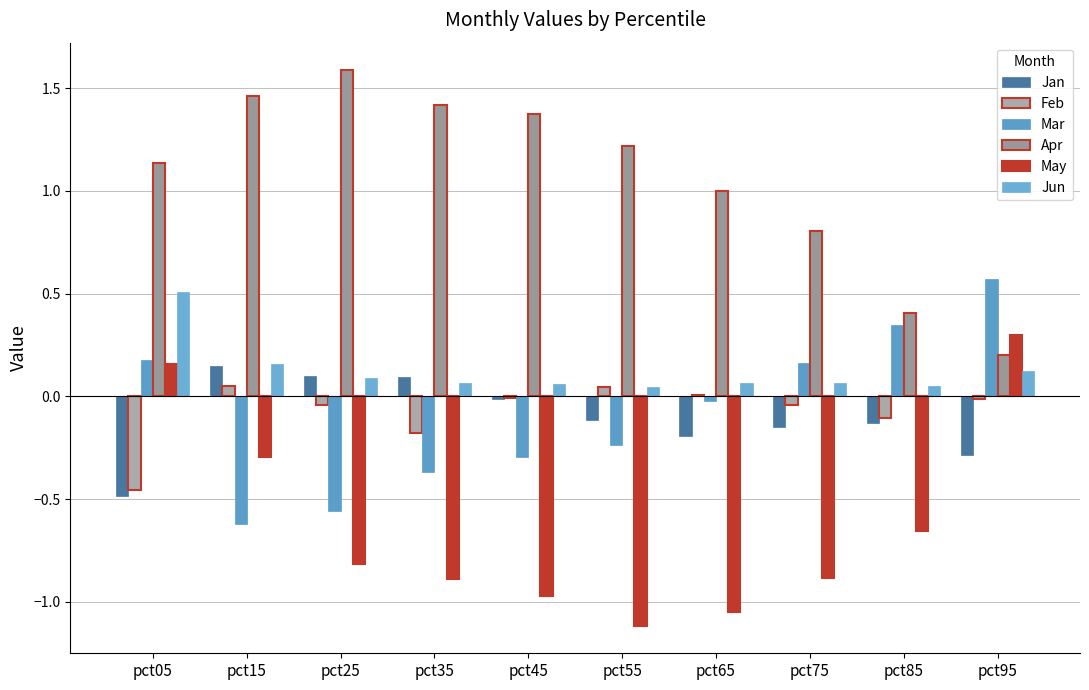

What is the value of the Jan bar at the 8th from the left?

-0.1